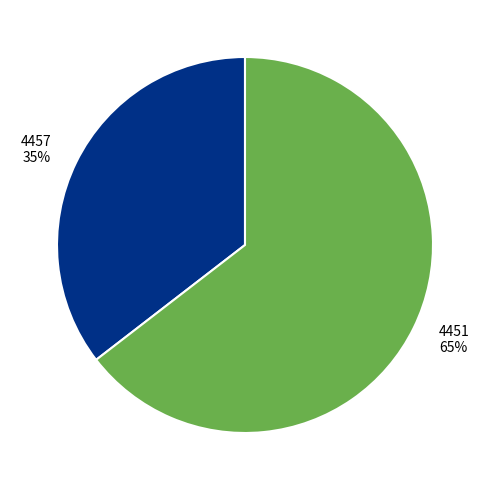

Count the number of slices in the pie.

2